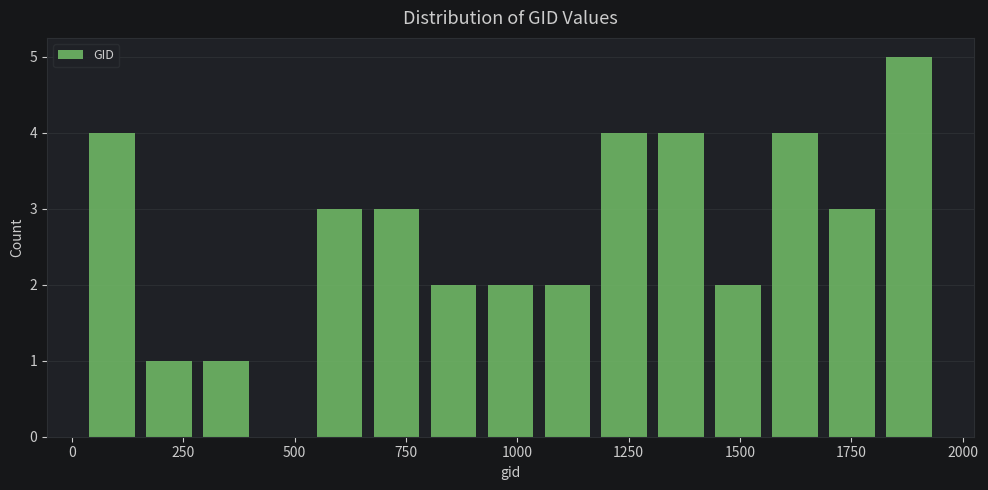

Read against the x-axis, roughly where is the centre of the tallest bar?

1900